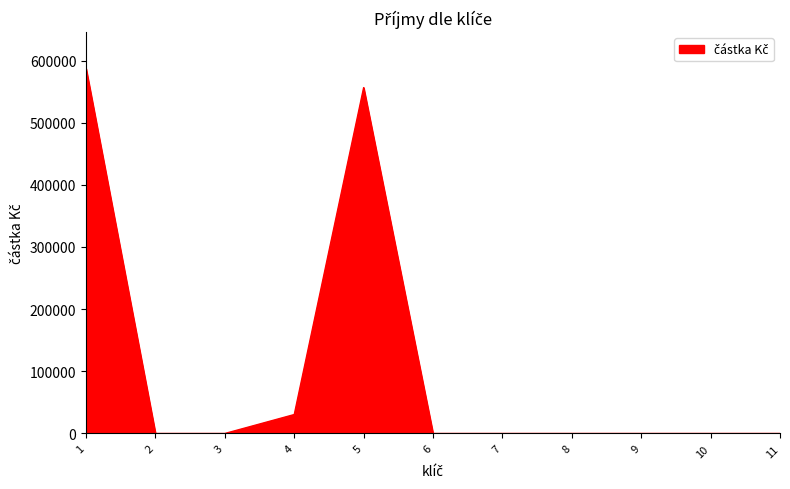

What is the sum of all values?

1173800